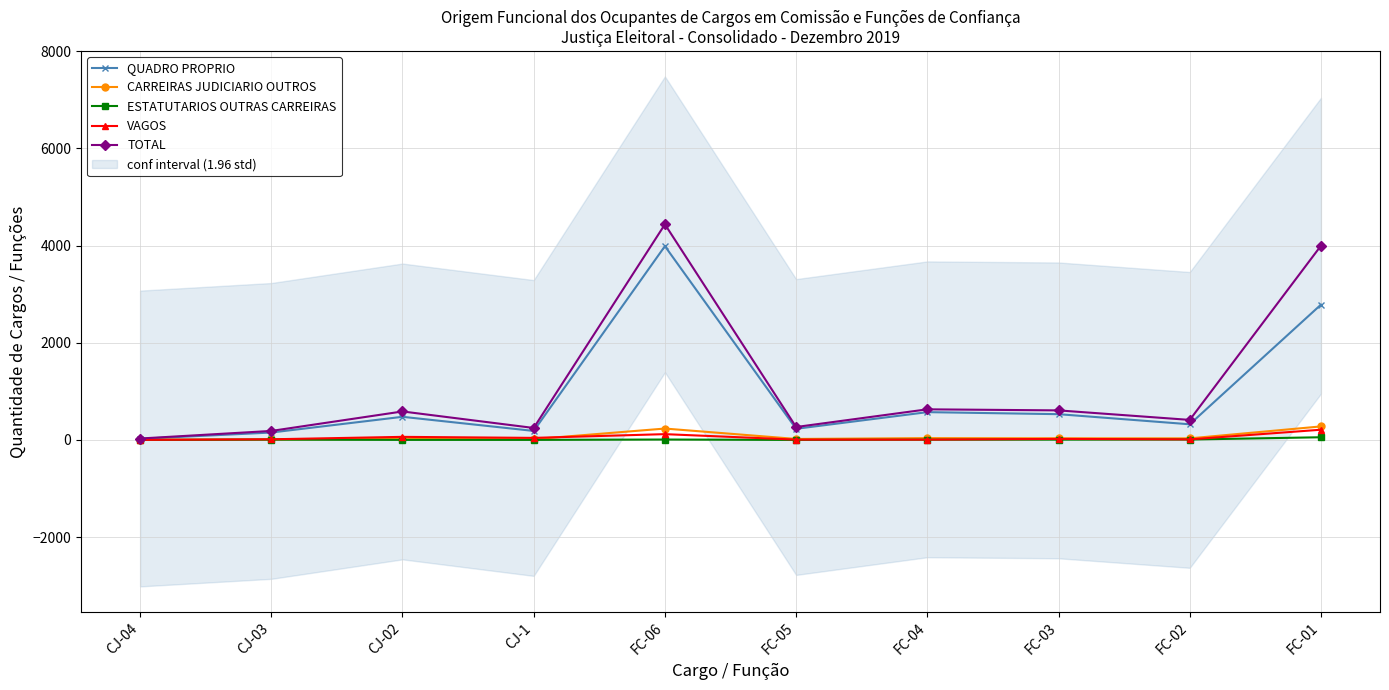

Which series has the largest range (max minus min)?

TOTAL